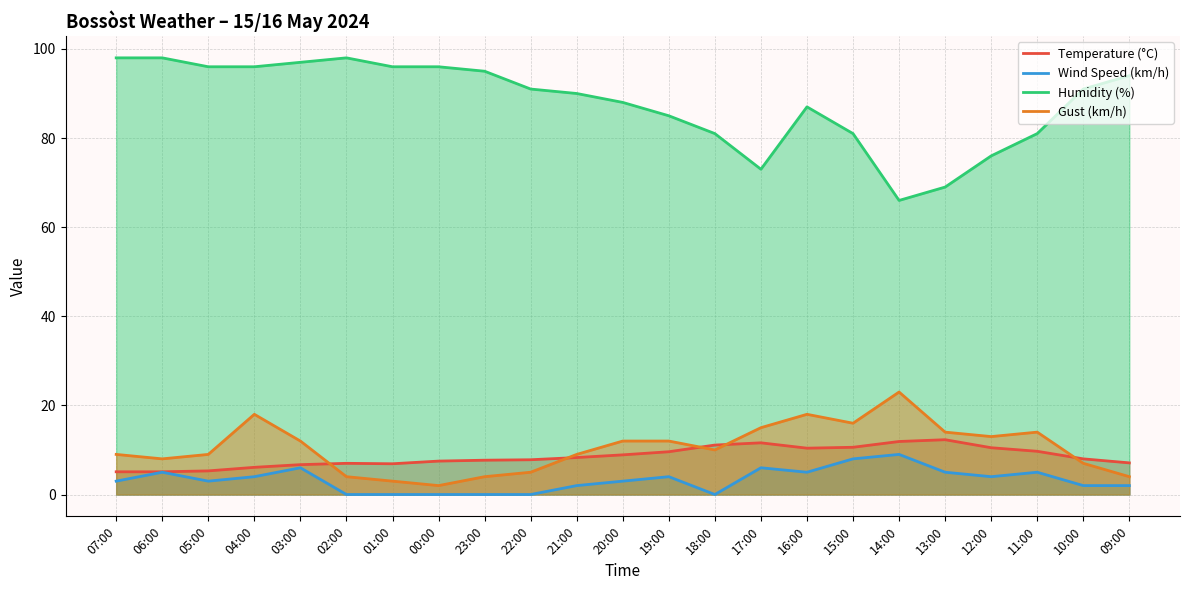

Rank the categories by Gust (km/h) value from lowest to highest.

00:00, 01:00, 02:00, 23:00, 09:00, 22:00, 10:00, 06:00, 07:00, 05:00, 21:00, 18:00, 03:00, 20:00, 19:00, 12:00, 13:00, 11:00, 17:00, 15:00, 04:00, 16:00, 14:00